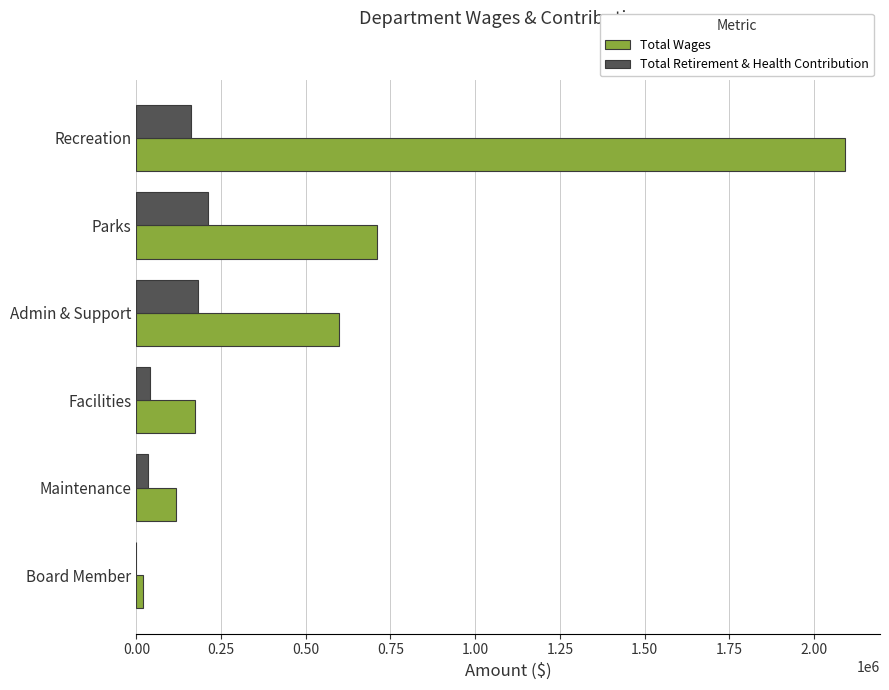

What is the maximum value for Total Retirement & Health Contribution?

212295